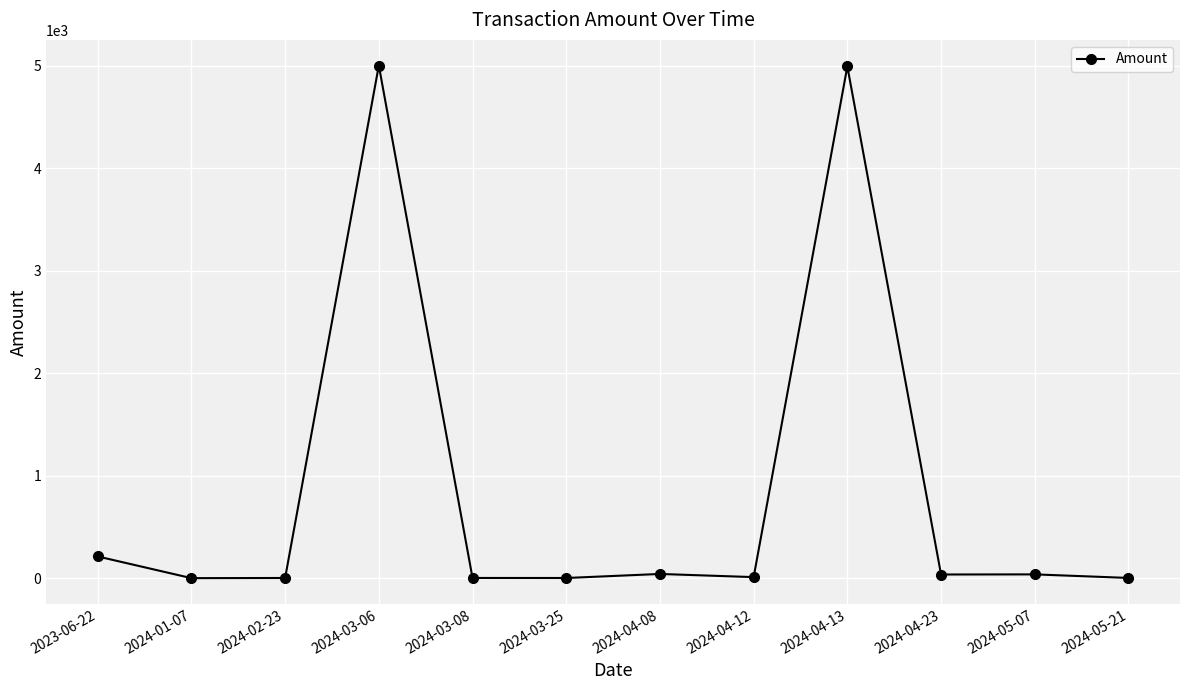

At which label does the data first exceed 35?

2023-06-22